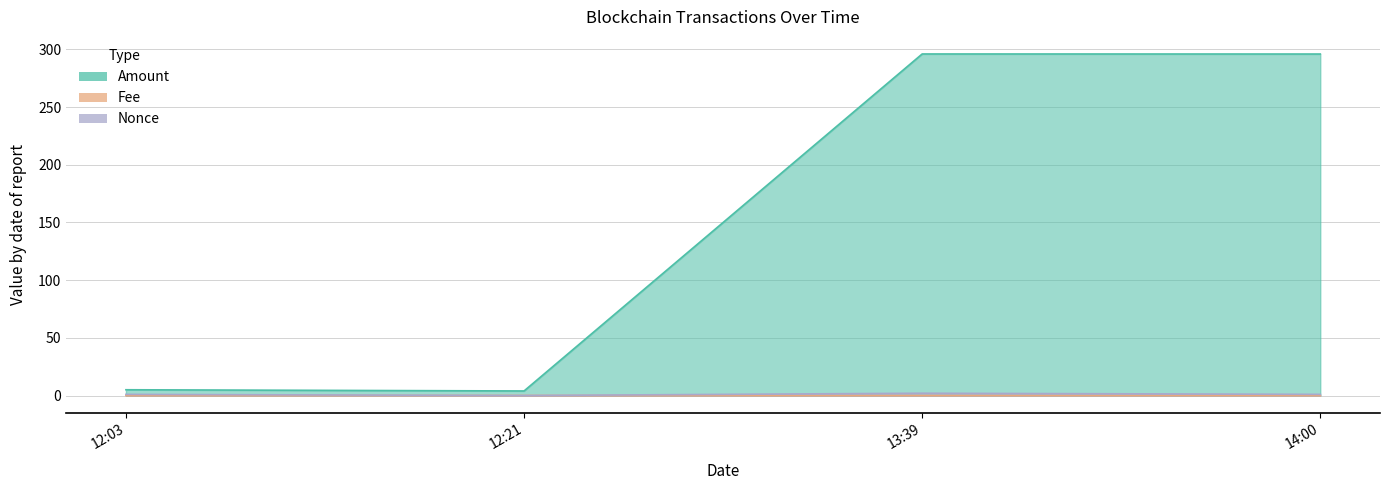

At how many categories does at least one series exceed 166?

2